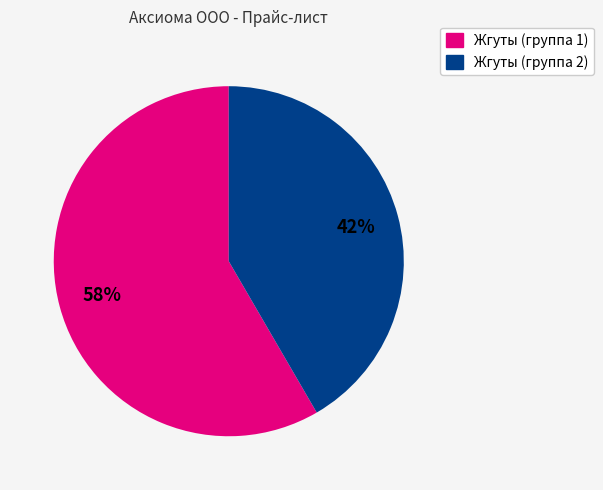

To the nearest percent, what is the average slice percentage?

50%